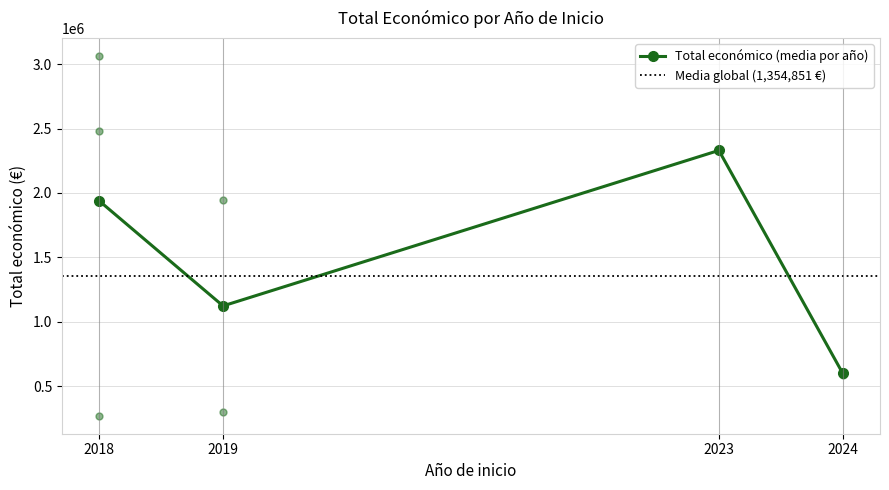

What is the value of the Total económico (media por año) point at the 3rd from the left?

2329944.0